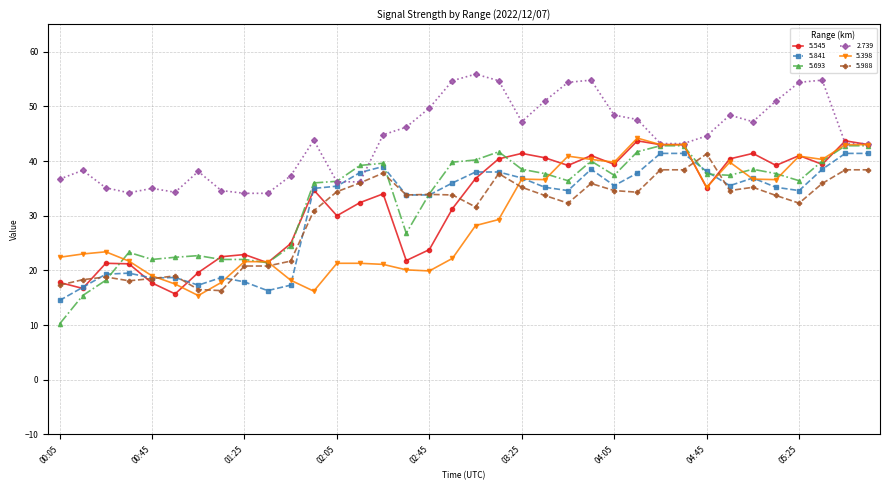

What is the smallest value displayed?

10.2